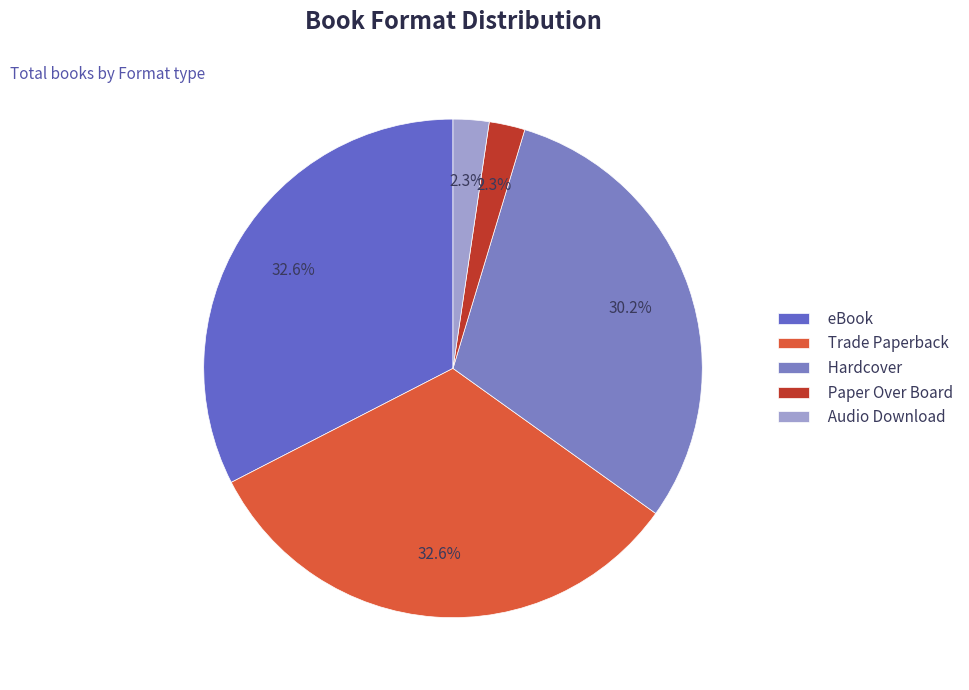

How many slices are in this pie chart?

5